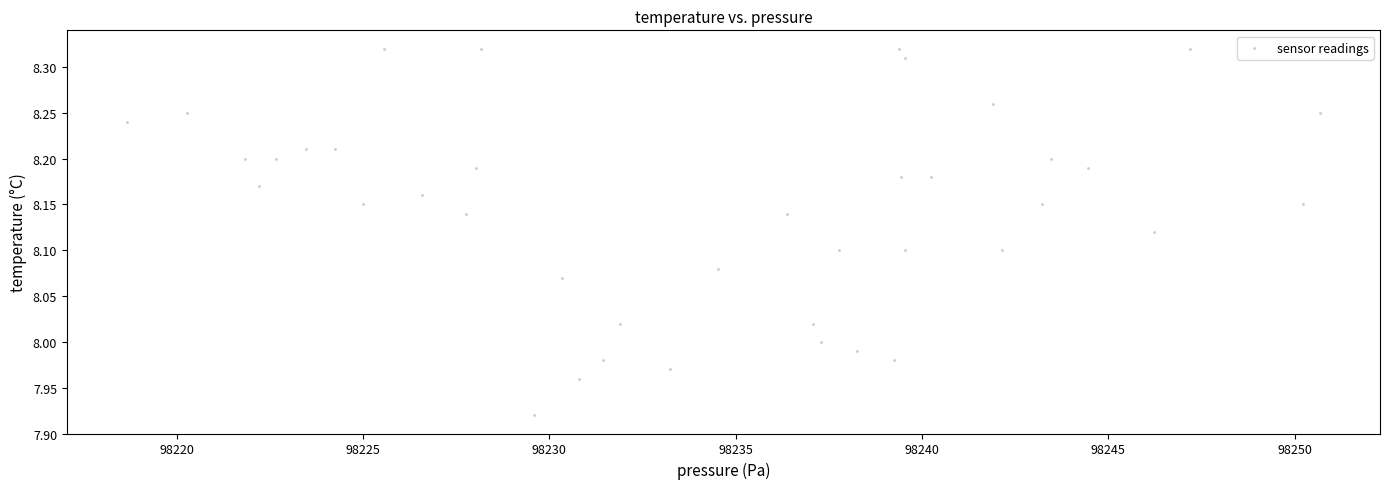

What is the range of X values (max minus min)?

32.0